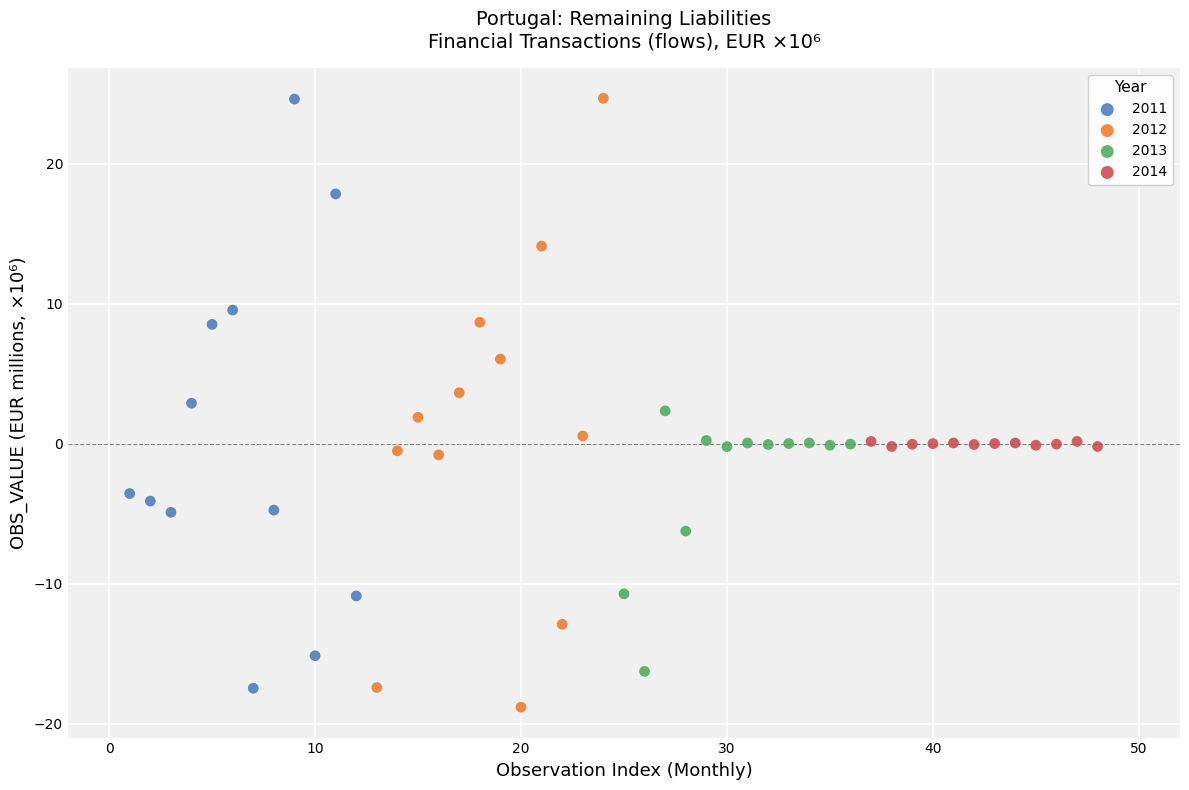

Which series reaches the minimum Y coordinate?

2012